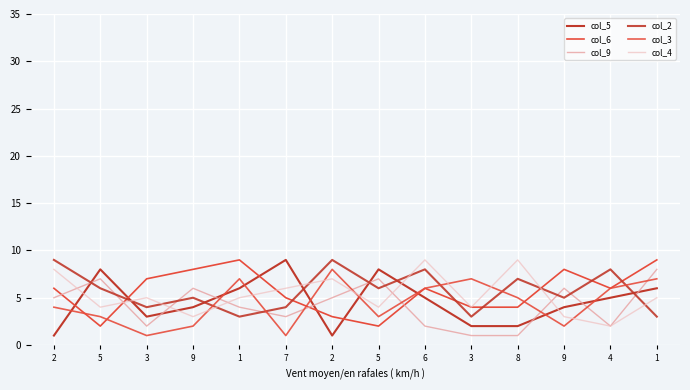

Is this an area chart (filled region under the line)?

No